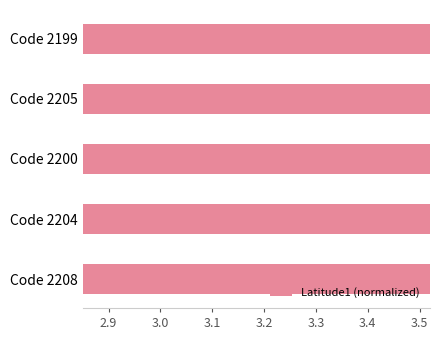

What is the difference between the maximum and minimum values?

0.5